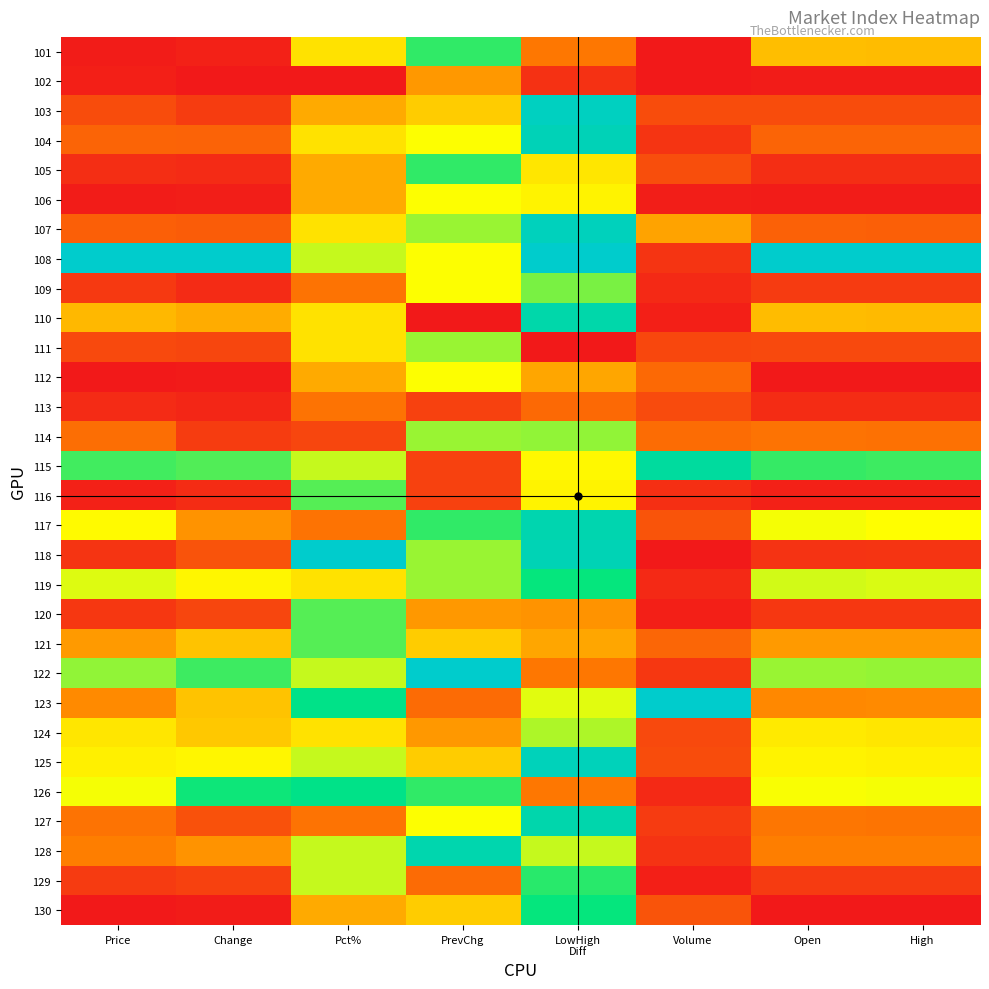

At which category is the sum across all series the highest?

LowHigh
Diff